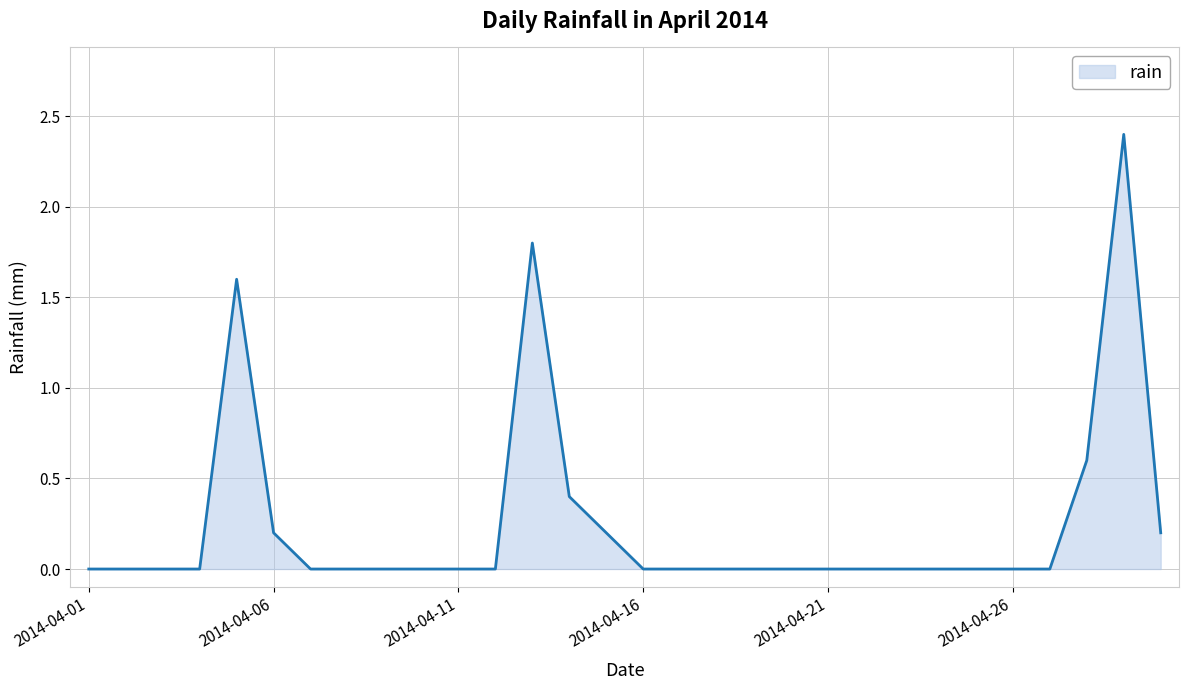

What is the maximum value shown in the chart?

2.4